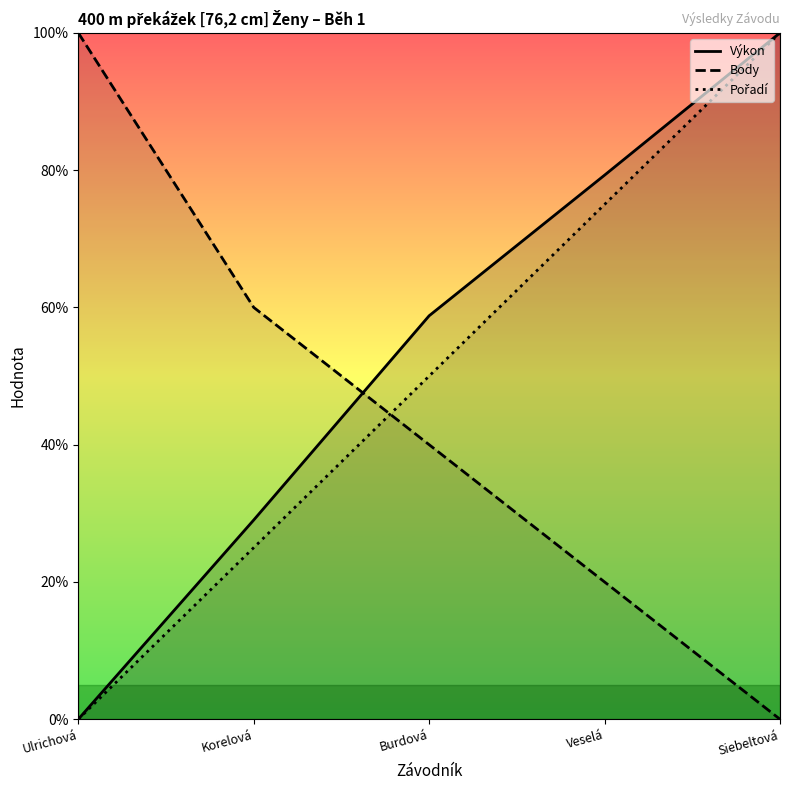

How many values in the Body series exceed 40?

2